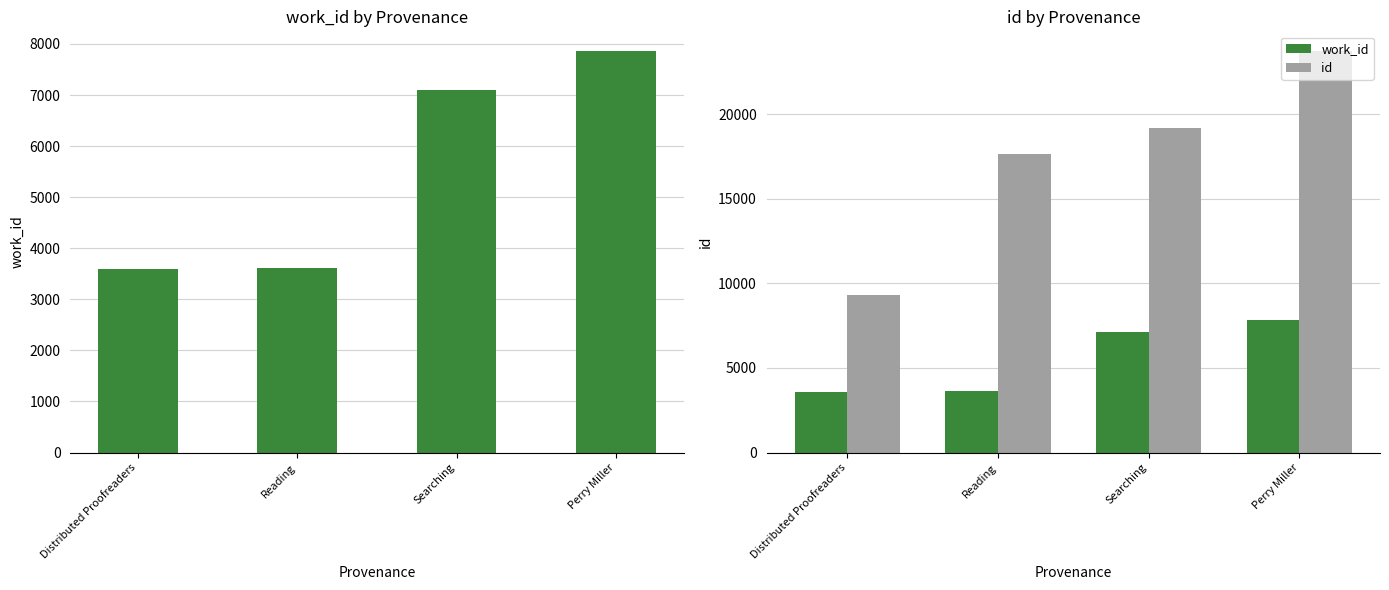

At which label does work_id reach its minimum?

Distributed Proofreaders